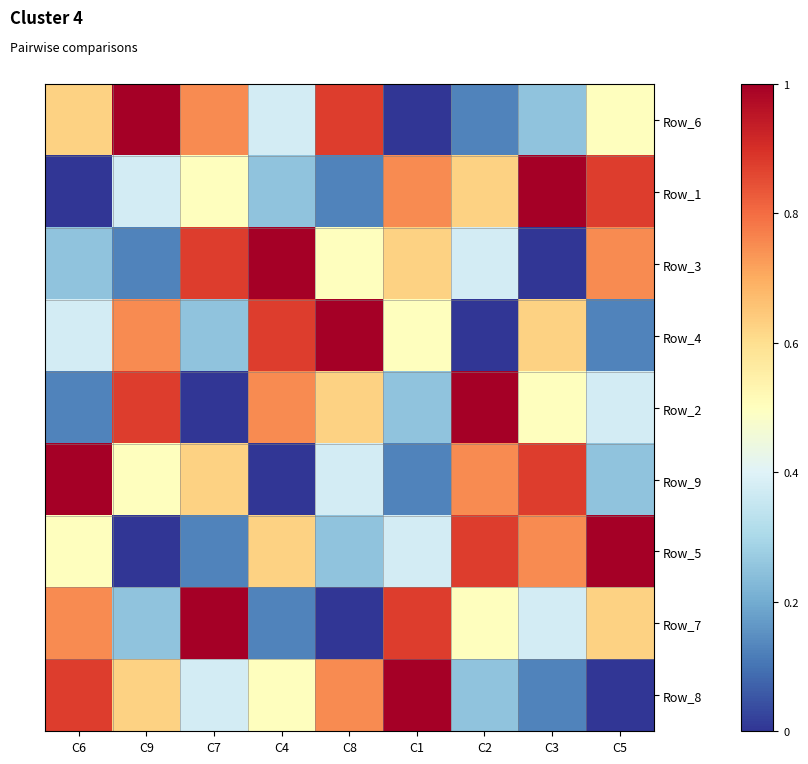

What is the spread (max minus min) of values at C6?

1.0